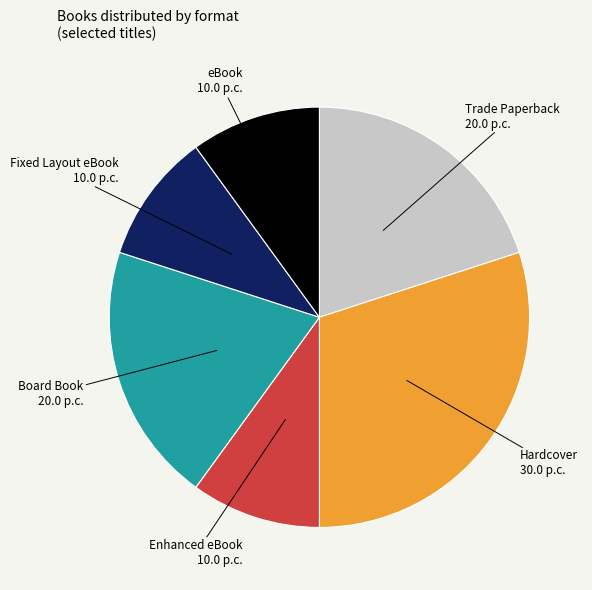

True or false: Hardcover accounts for 37% of the total.

False